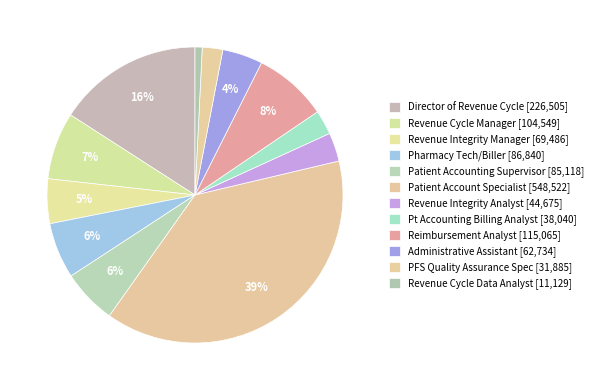

Approximately how many times larger is the value at Director of Revenue Cycle compared to Pharmacy Tech/Biller?

2.6